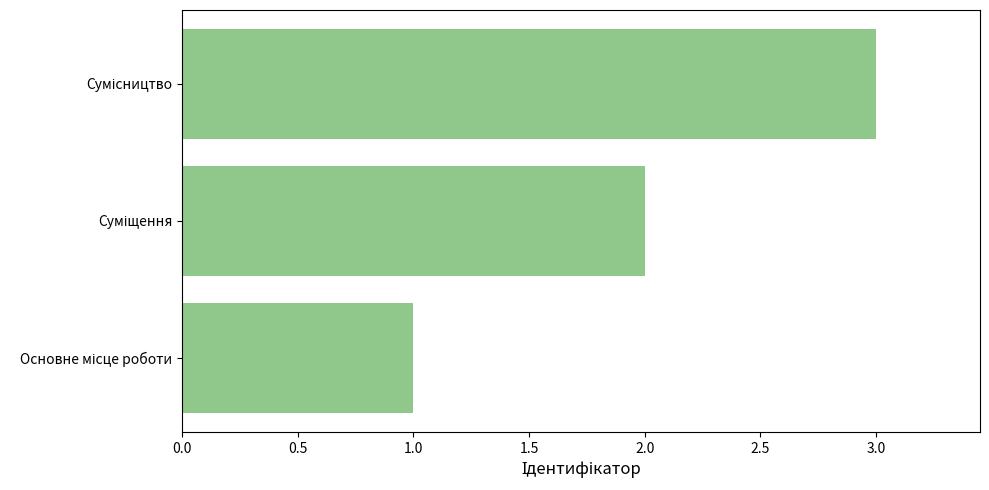

How many values are between 1 and 3?

3